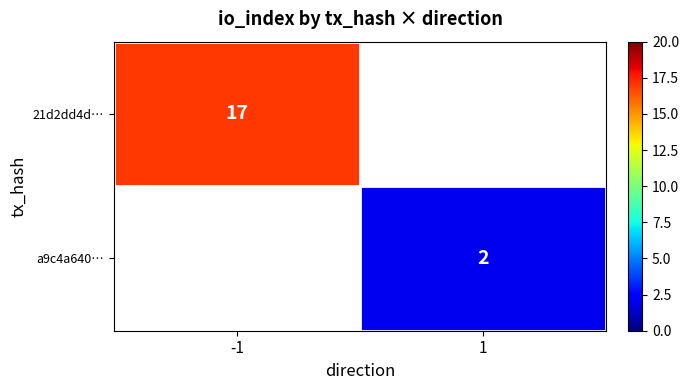

Is the value of 21d2dd4d… at -1 greater than the value of a9c4a640… at 1?

Yes